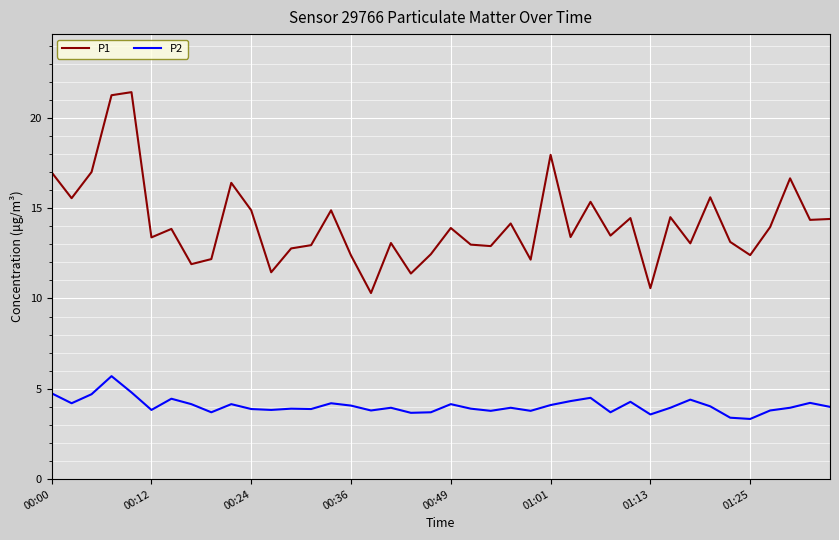

What is the difference between the maximum and minimum values in the P2 series?

2.4